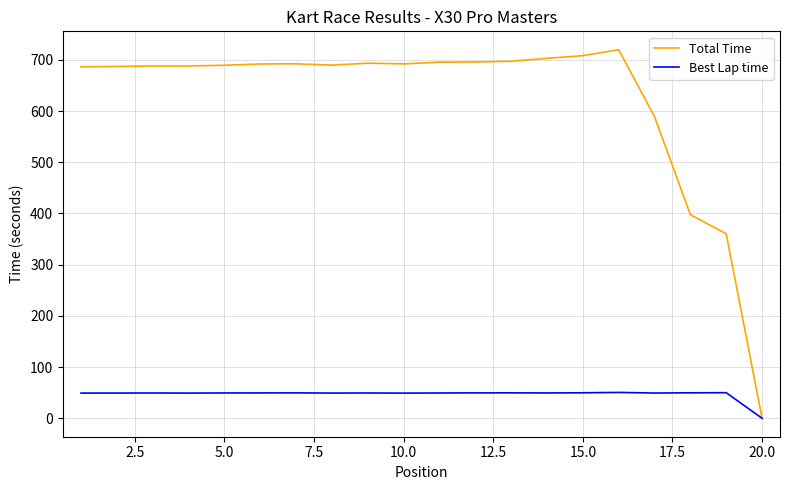

List the series in order of their overall mean, highest first.

Total Time, Best Lap time